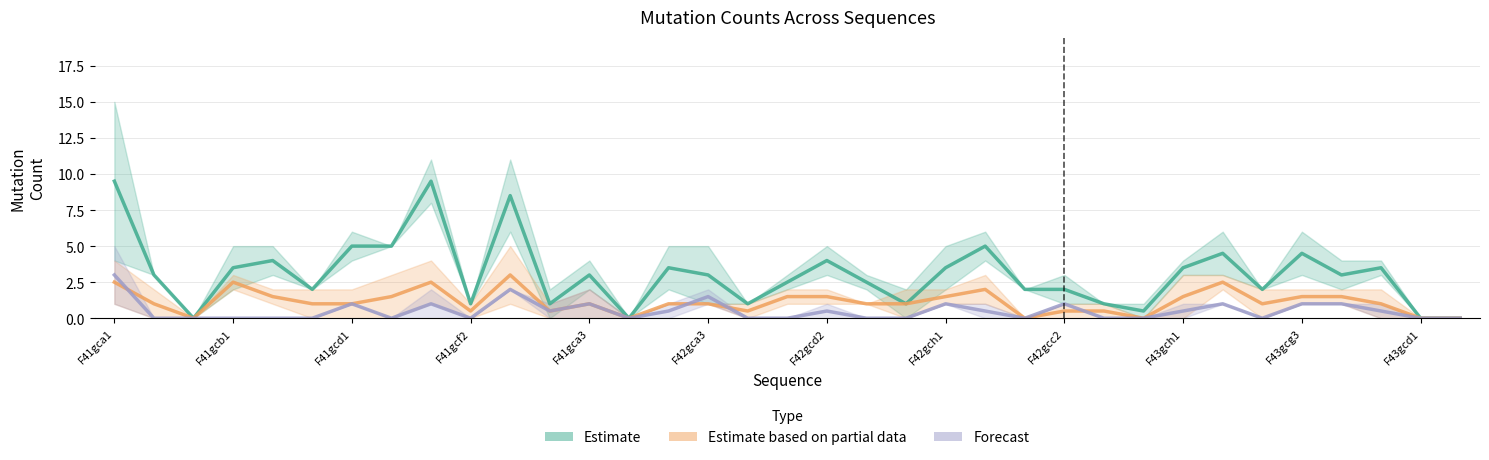

The Forecast series shows 1.0 at F43gcg3. True or false?

True